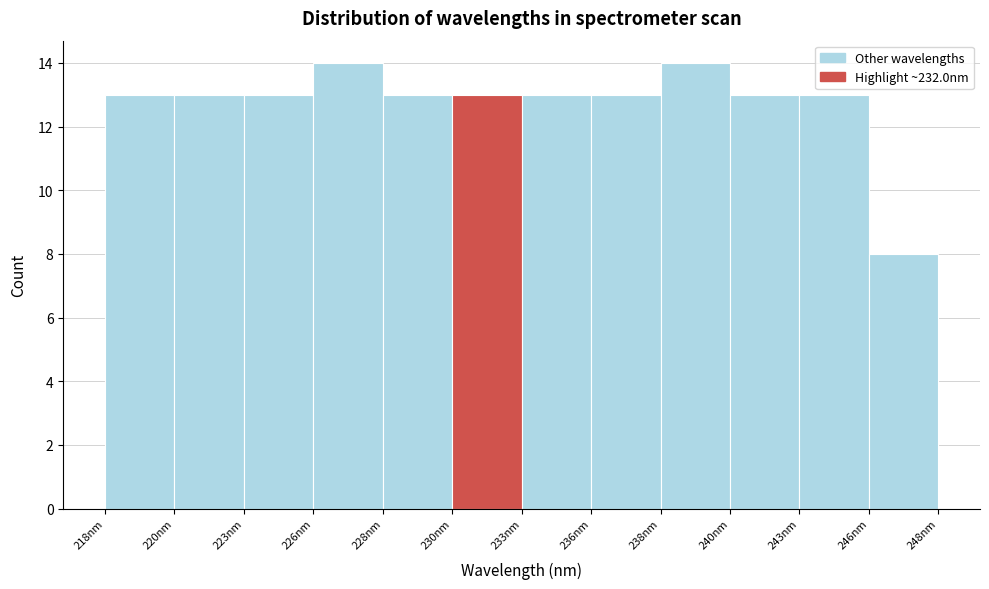

Reading left to right, extract all data points from this chart.

13	13	13	14	13	13	13	13	14	13	13	8